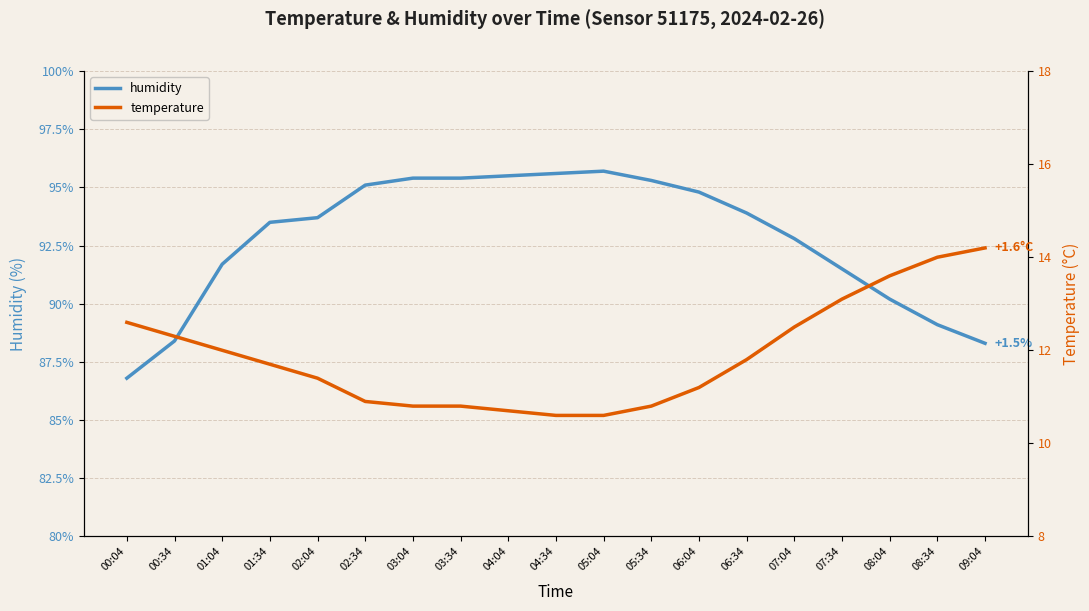

Between 02:34 and 06:04, which is larger?

02:34